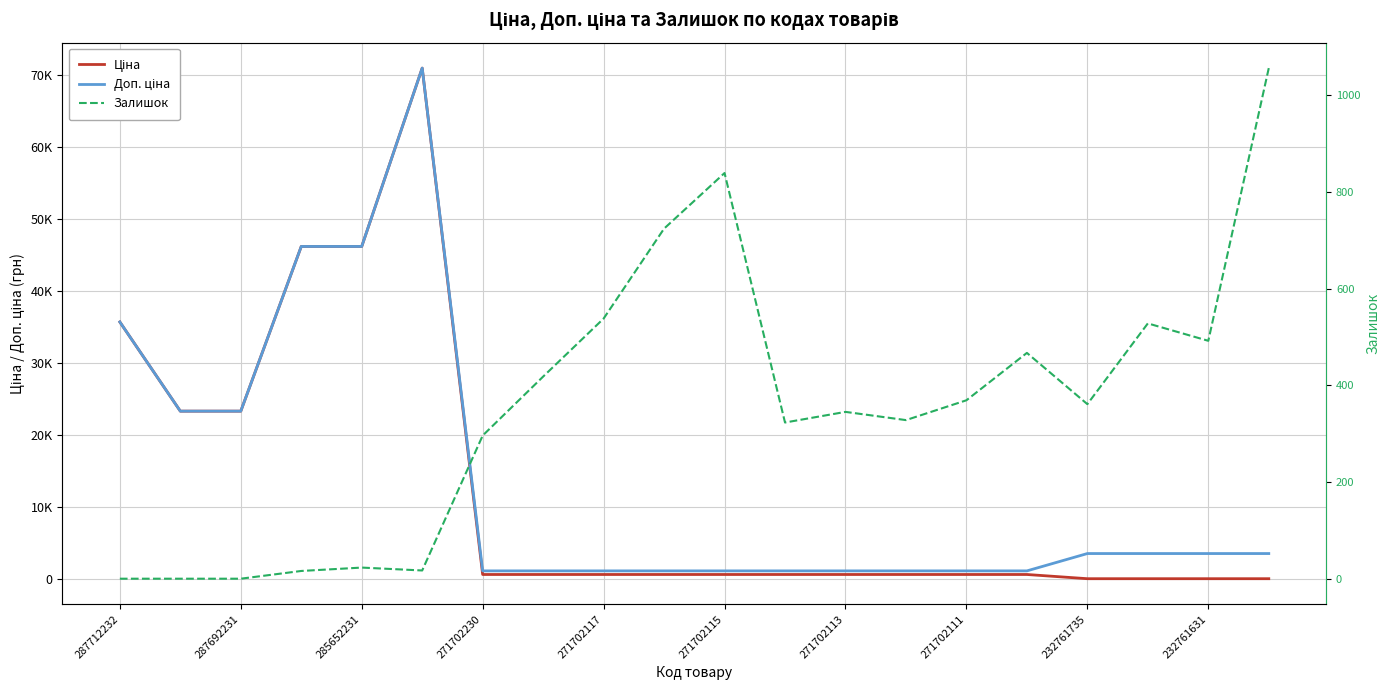

Does the chart have visible grid lines?

Yes